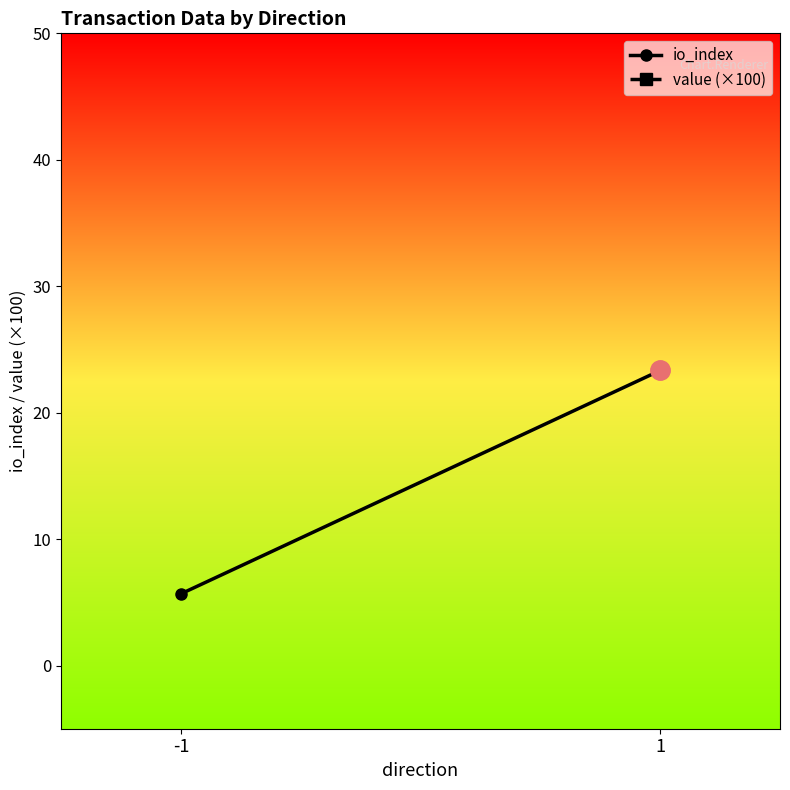

Is this an area chart (filled region under the line)?

No